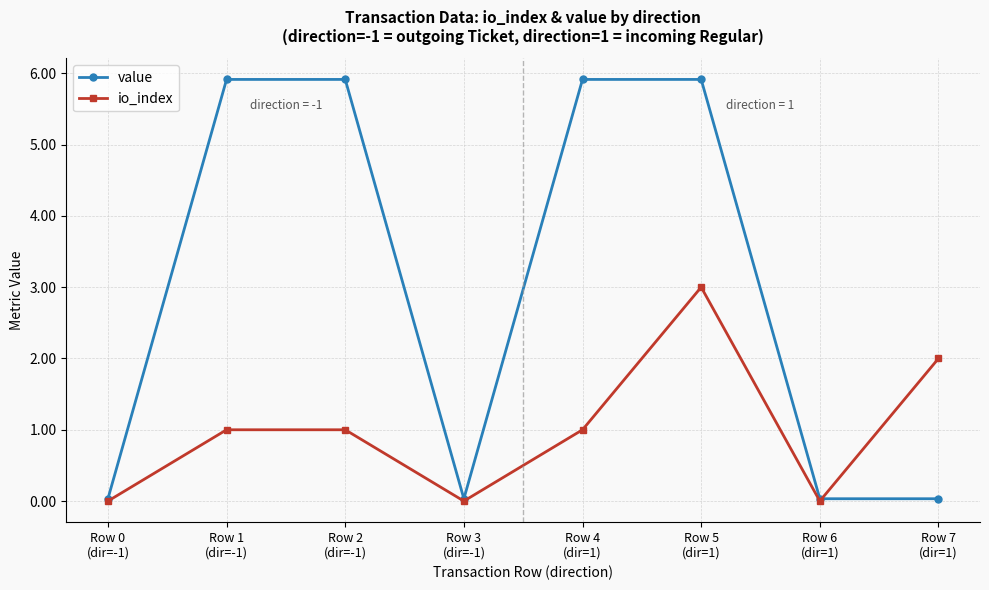

List the series in order of their peak value, highest first.

value, io_index